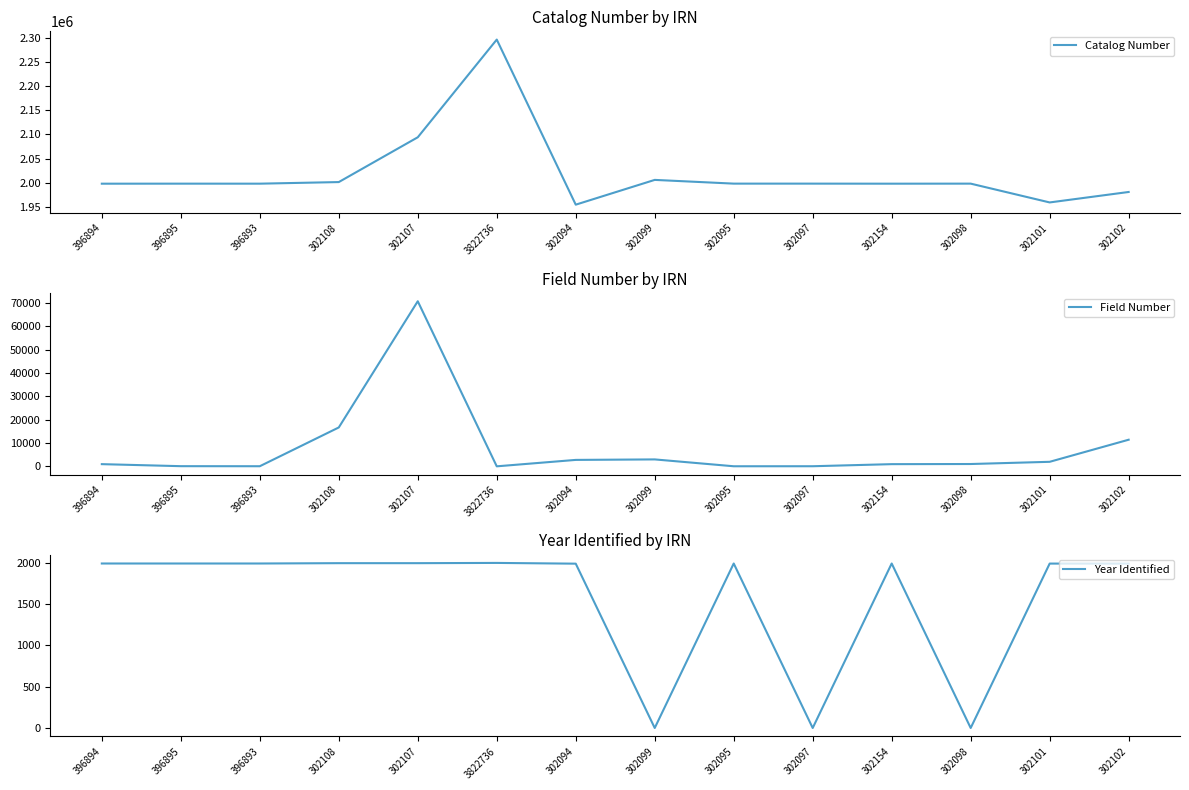

Count the number of data series in this chart.

3